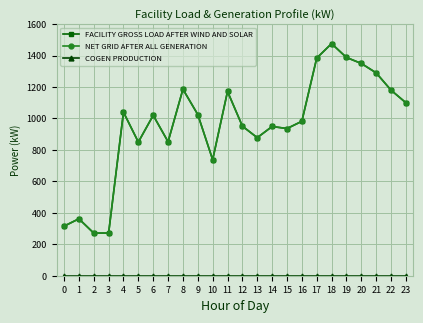

What is the sum of the FACILITY GROSS LOAD AFTER WIND AND SOLAR values at 9 and 3?

1296